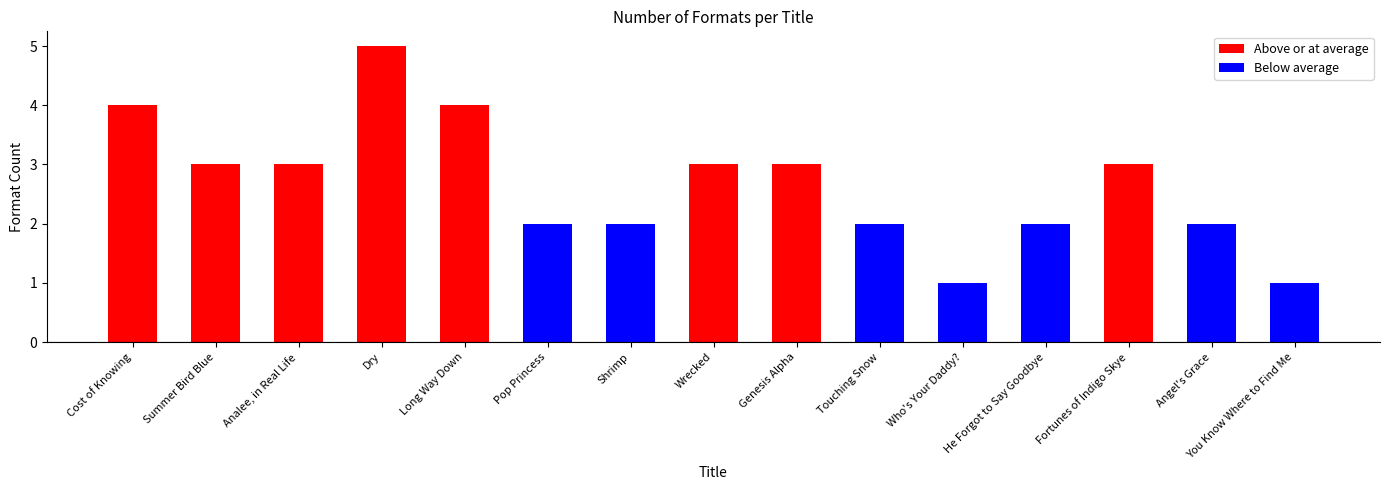

What is the value of the Below average bar at the 15th from the left?

1